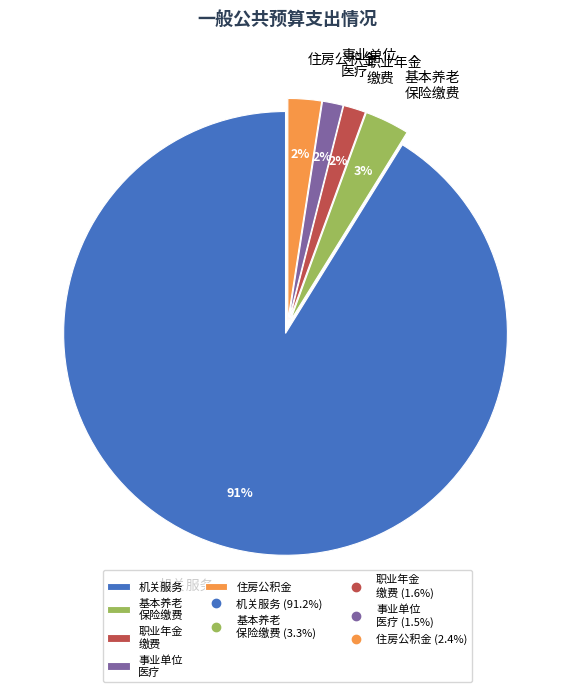

To the nearest percent, what is the average slice percentage?

20%